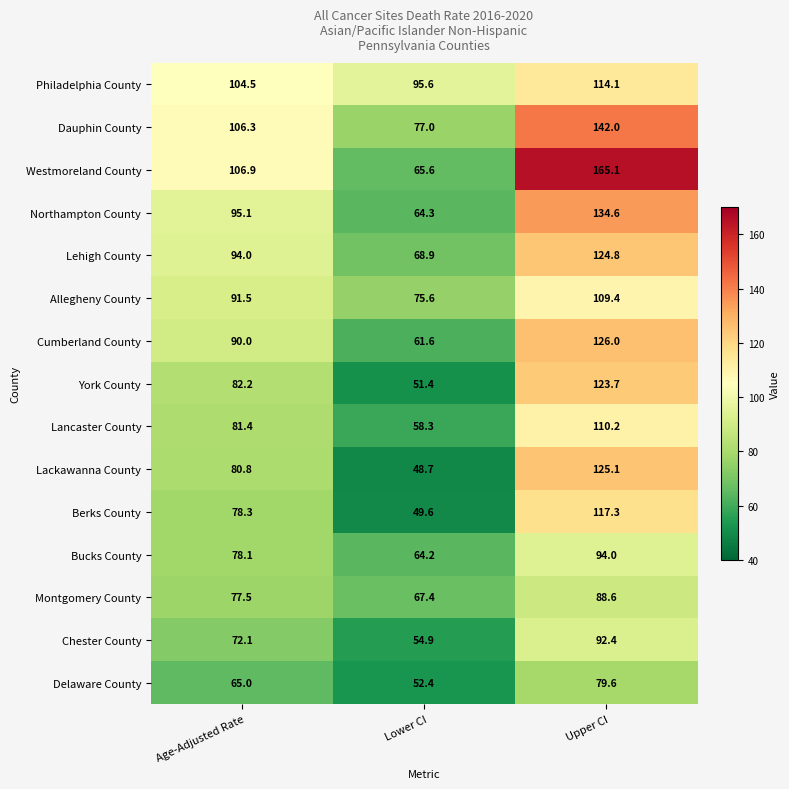

True or false: Philadelphia County has a value of 95.6 at Lower CI.

True